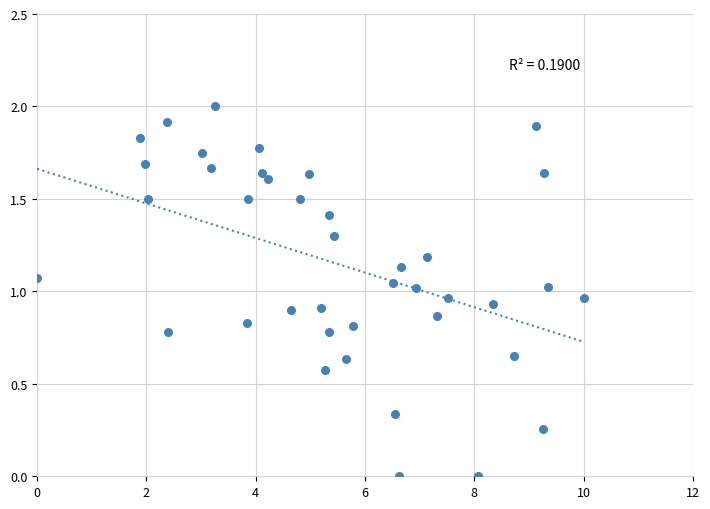

What is the range of X values (max minus min)?

10.0